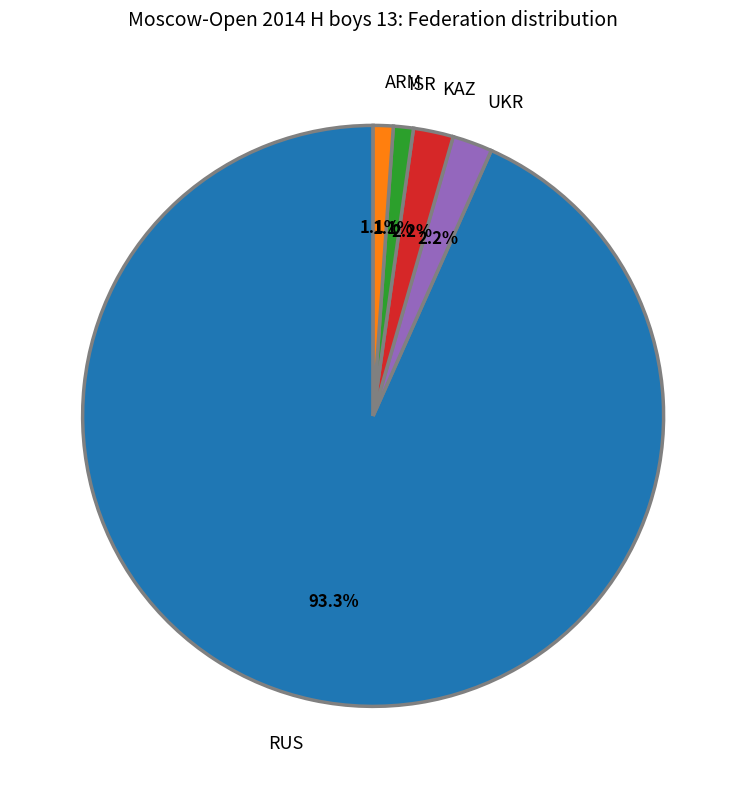

Which category has the biggest portion of the pie?

RUS